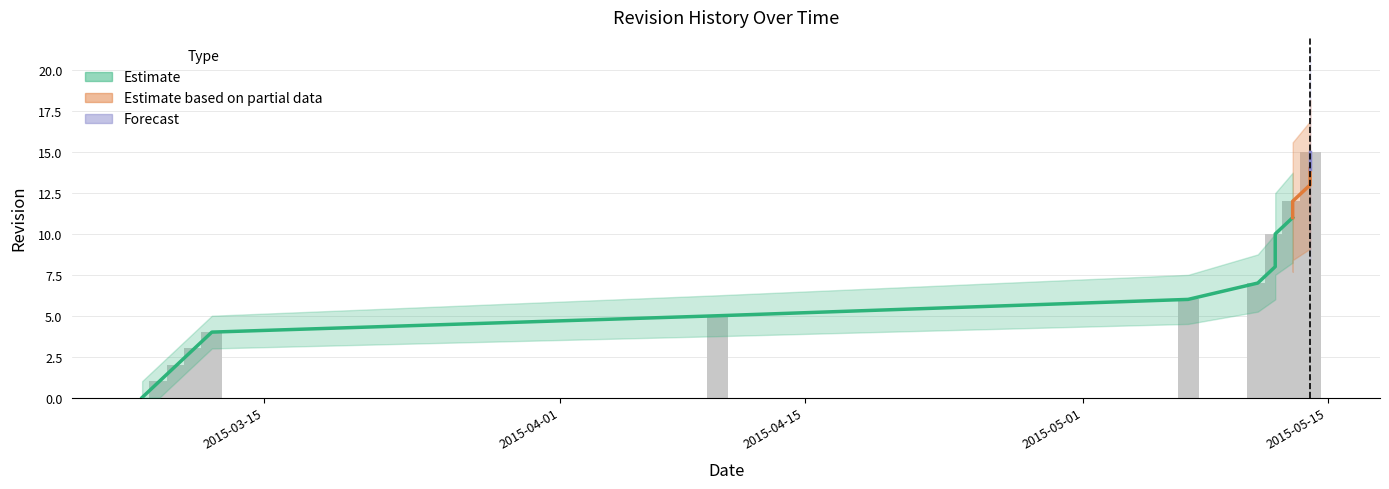

The chart shows a value of 21 at 2015-05-13. True or false?

False